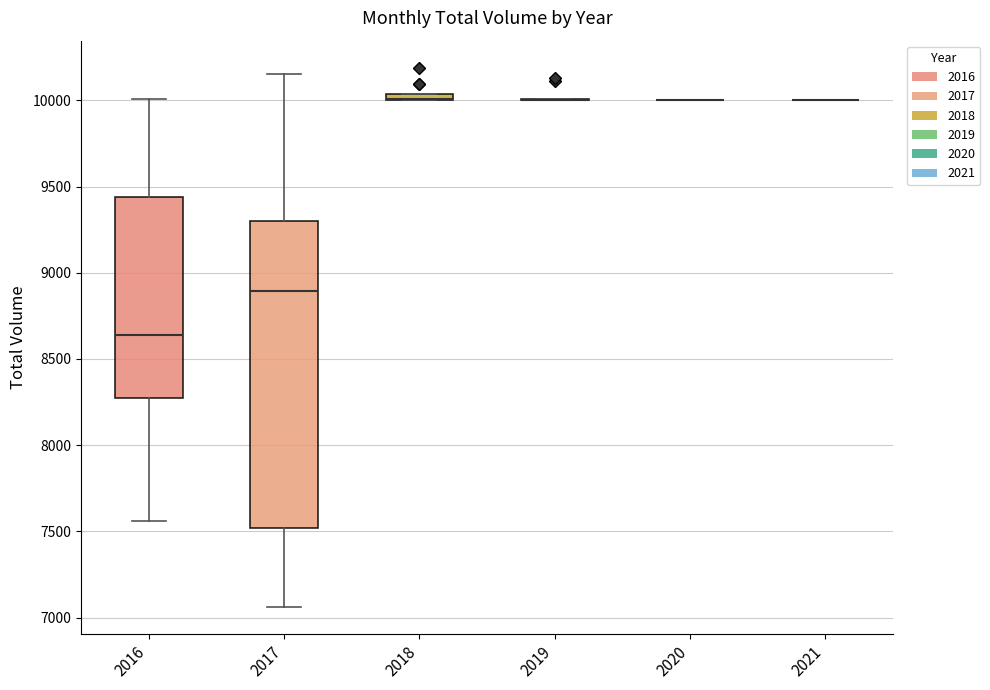

Which box is the tallest, from its lower edge to its upper edge?

2017